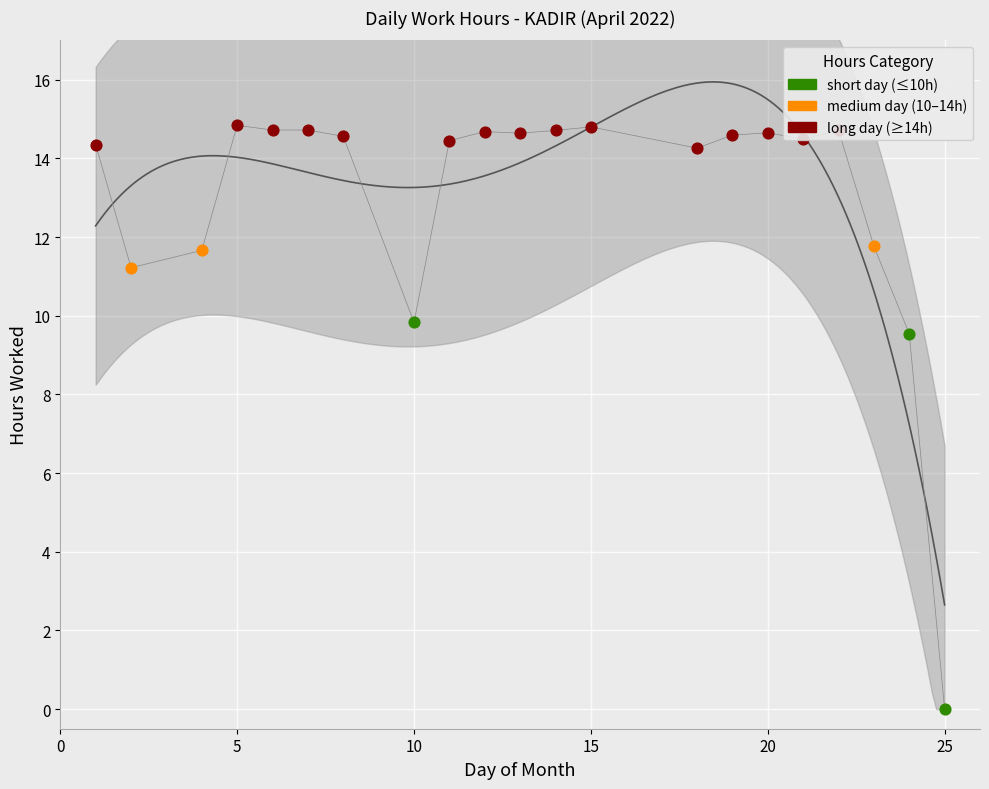

What is the change in value from 24 to 25?

-9.5